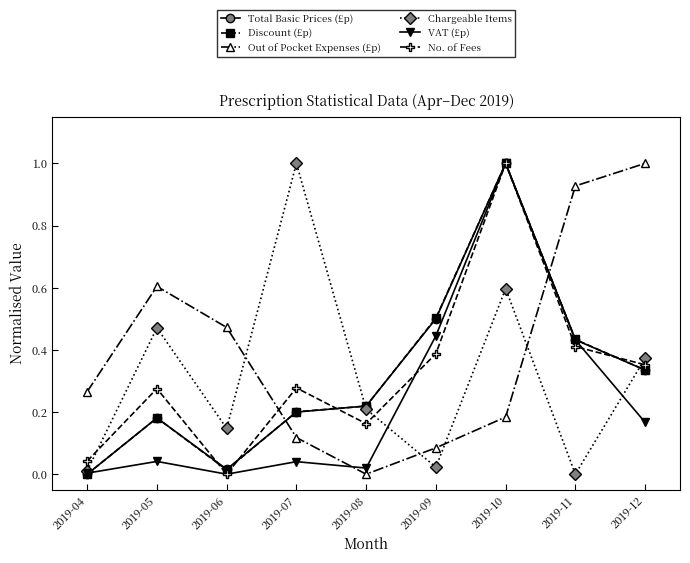

Does the chart display data point markers on the line(s)?

Yes